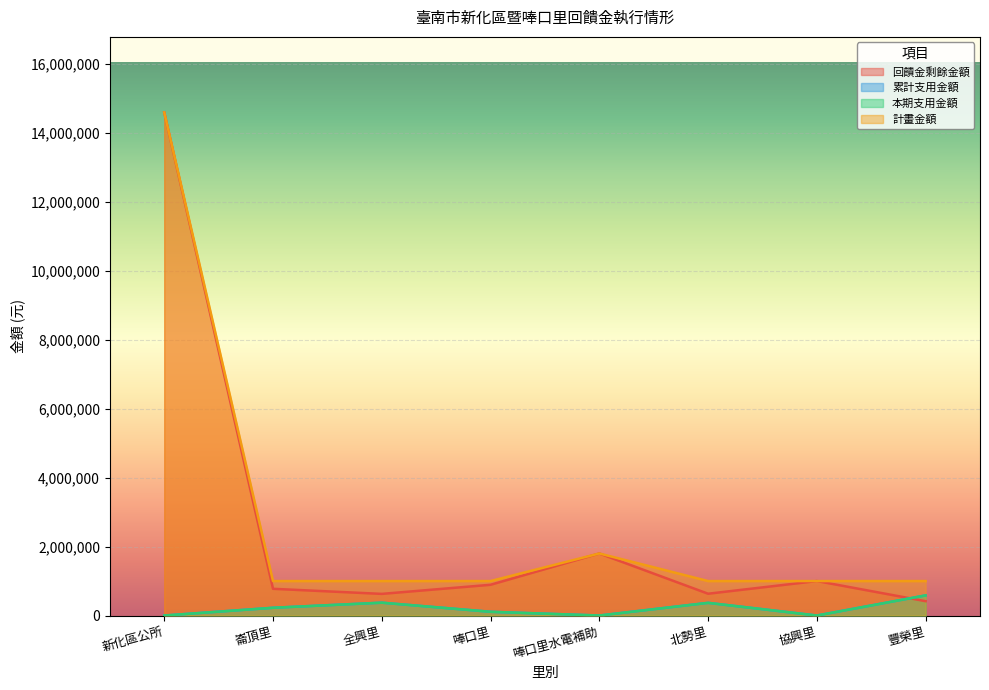

How many positive values does the 累計支用金額 series have?

5